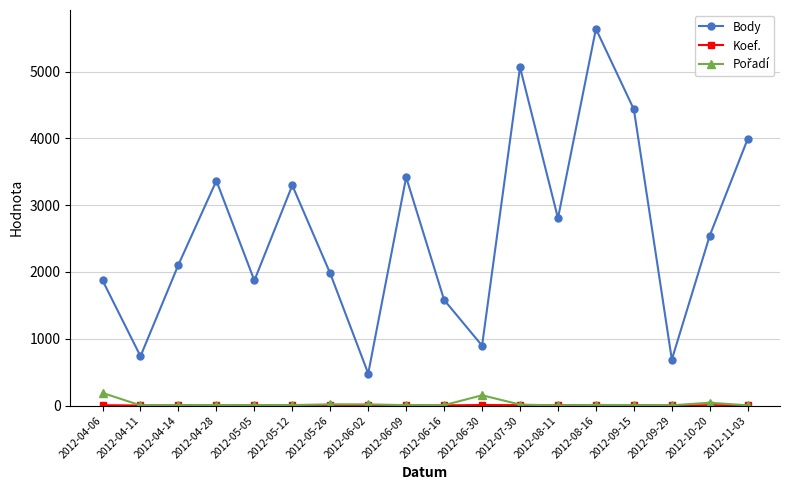

True or false: Body has more than 1 points higher than both neighbors.

True